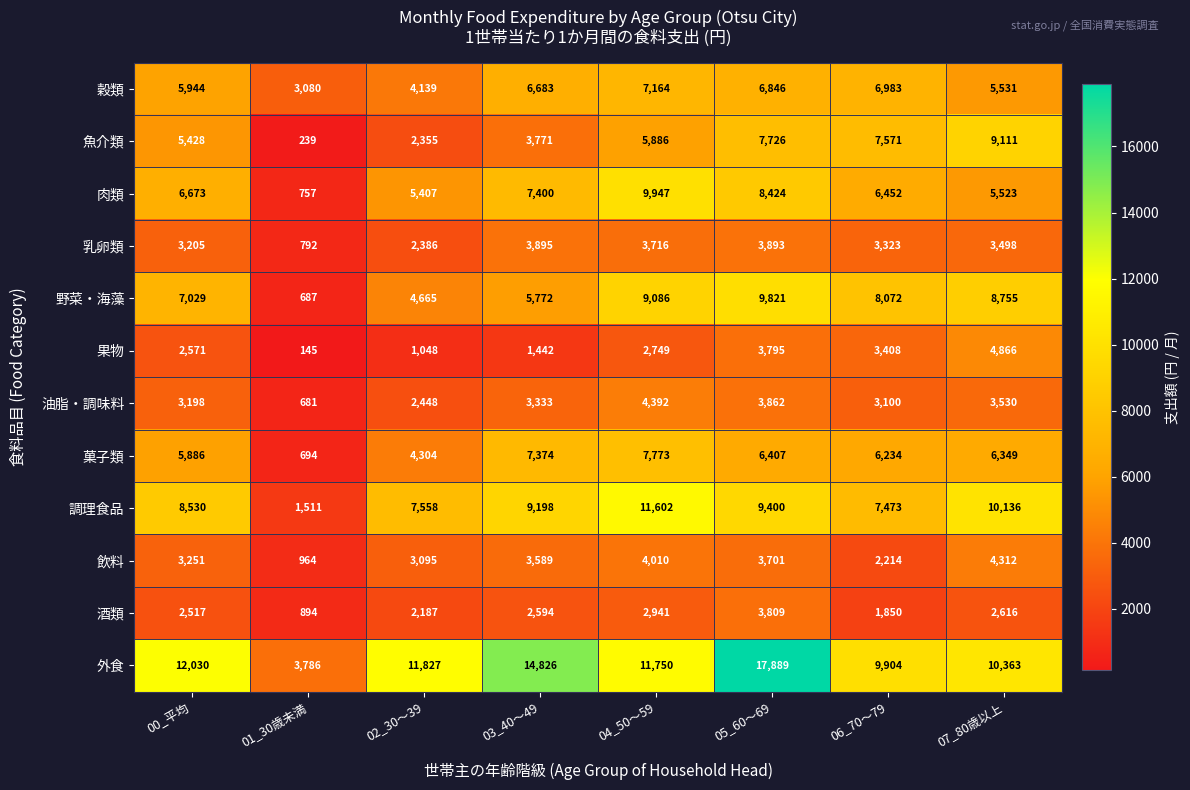

Which series has the largest total across all categories?

外食